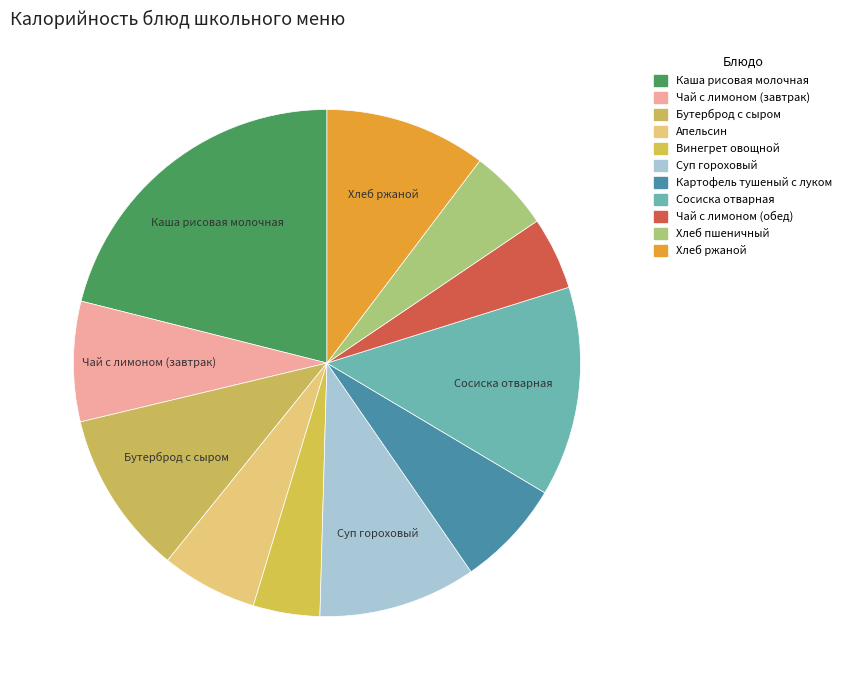

What is the change in value from Бутерброд с сыром to Хлеб ржаной?

-2.1